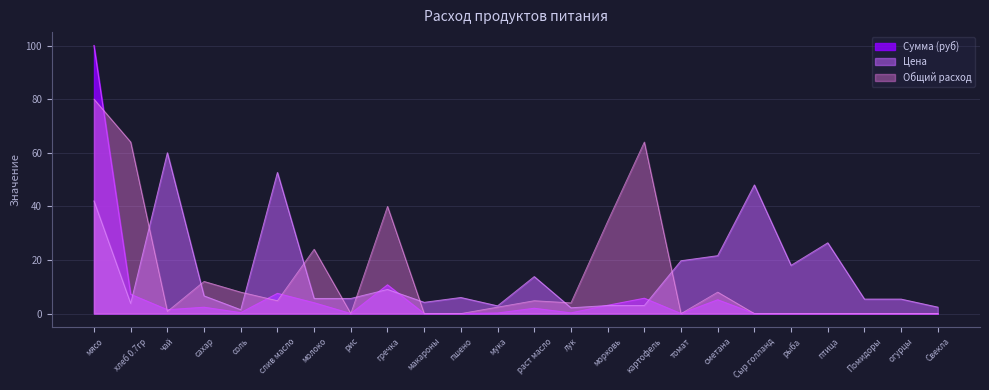

True or false: Цена has a value of 6.7 at макароны.

False